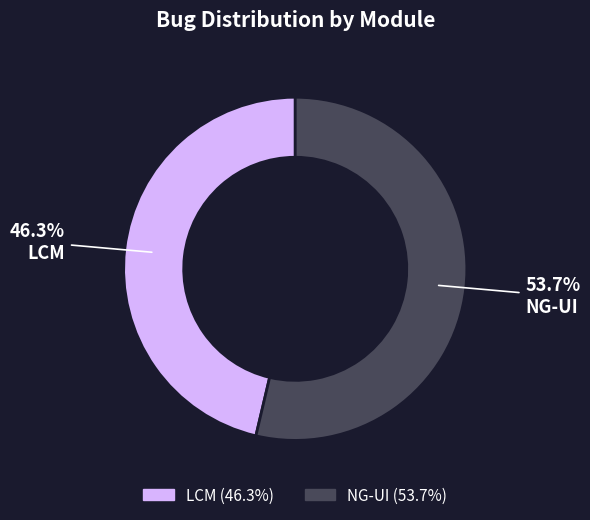

How many slices are in this pie chart?

2